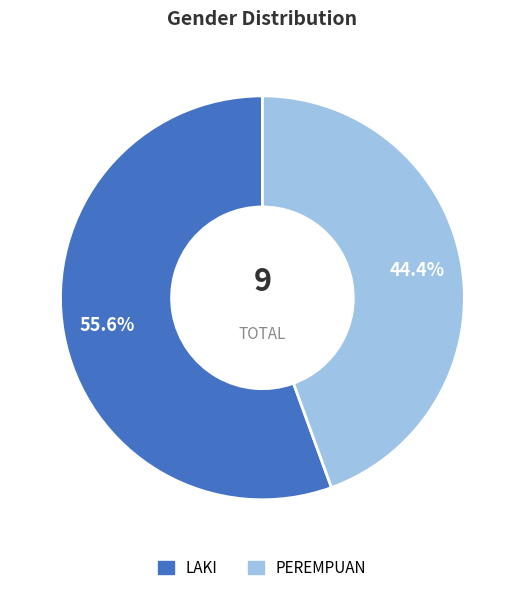

To the nearest percent, what is the difference between the largest and smallest slice percentages?

11%